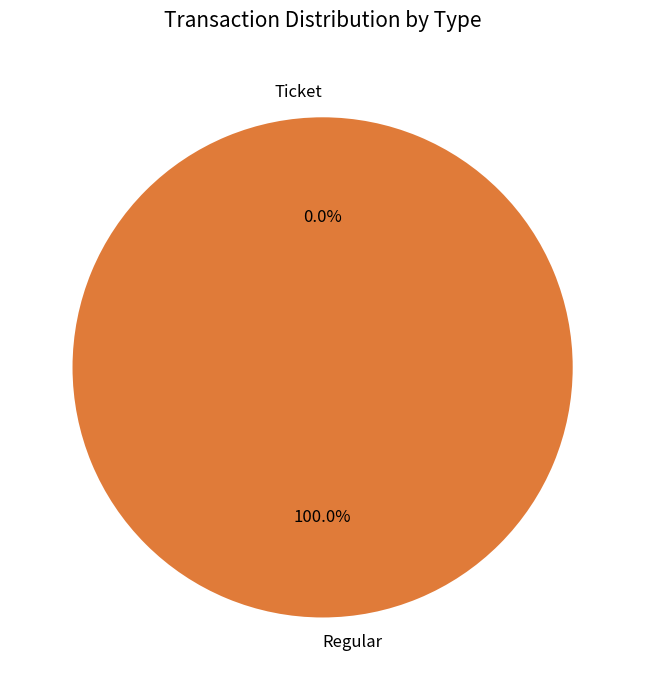

What is the majority slice?

Regular